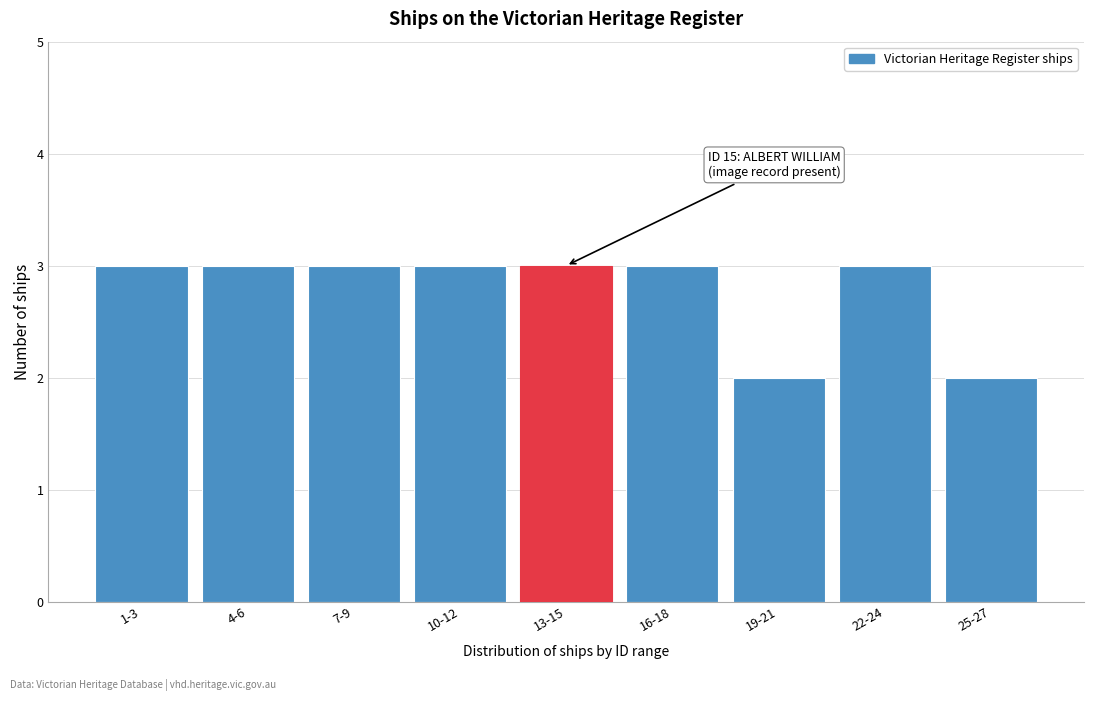

Reading left to right, extract all data points from this chart.

3	3	3	3	3	3	2	3	2